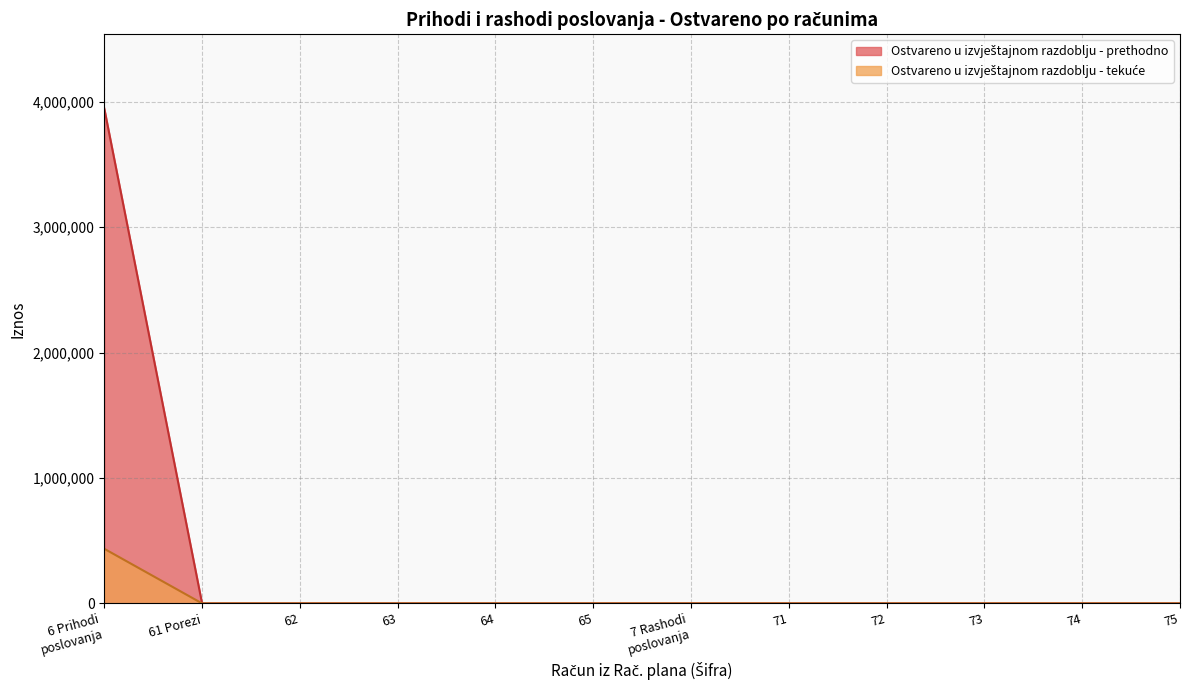

What is the maximum value shown in the chart?

3945913.0